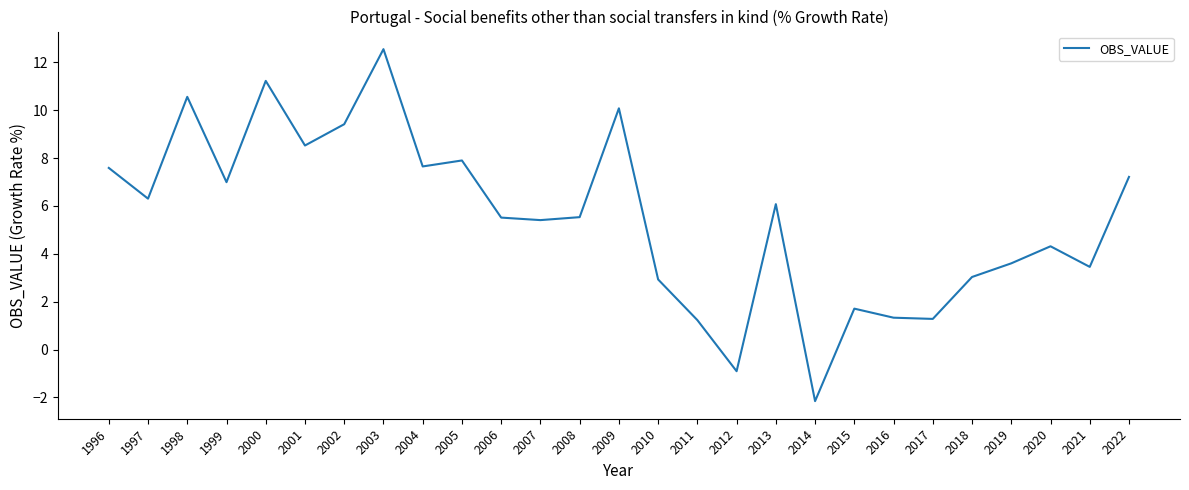

How many positive values are there?

25